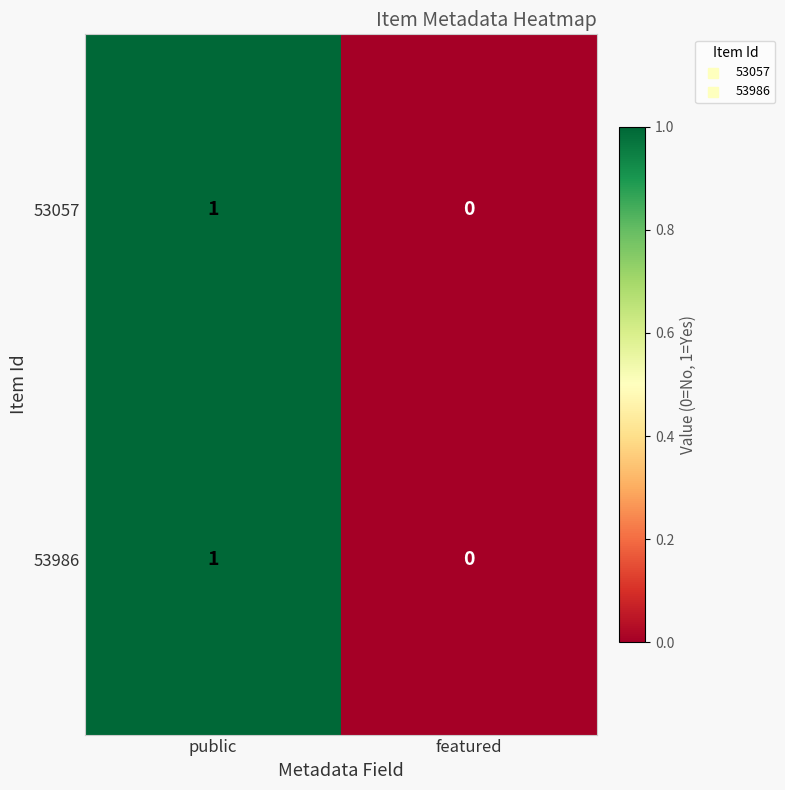

Rank the categories by 53986 value from highest to lowest.

public, featured